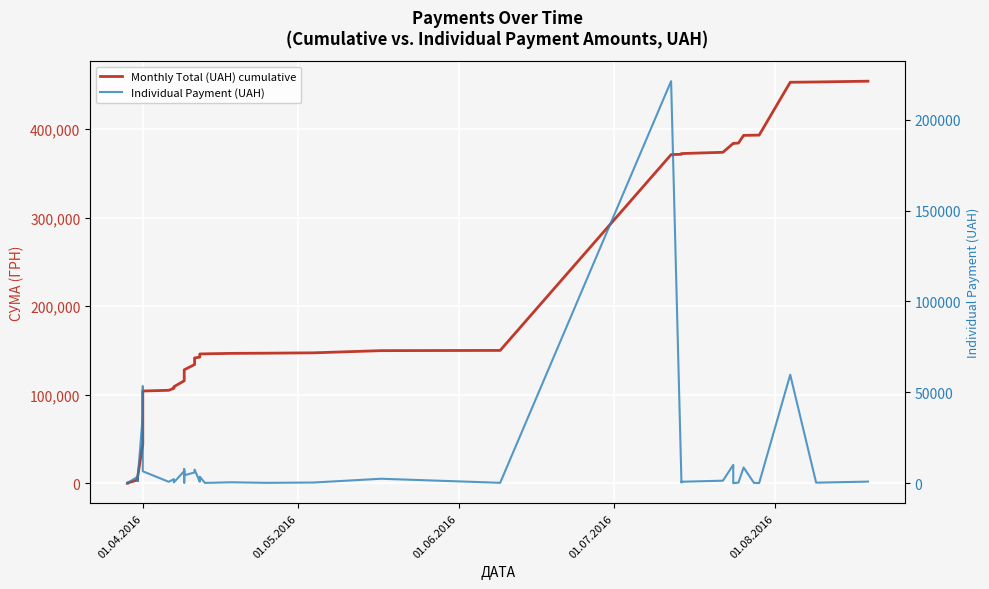

What is the smallest value displayed?

11.2